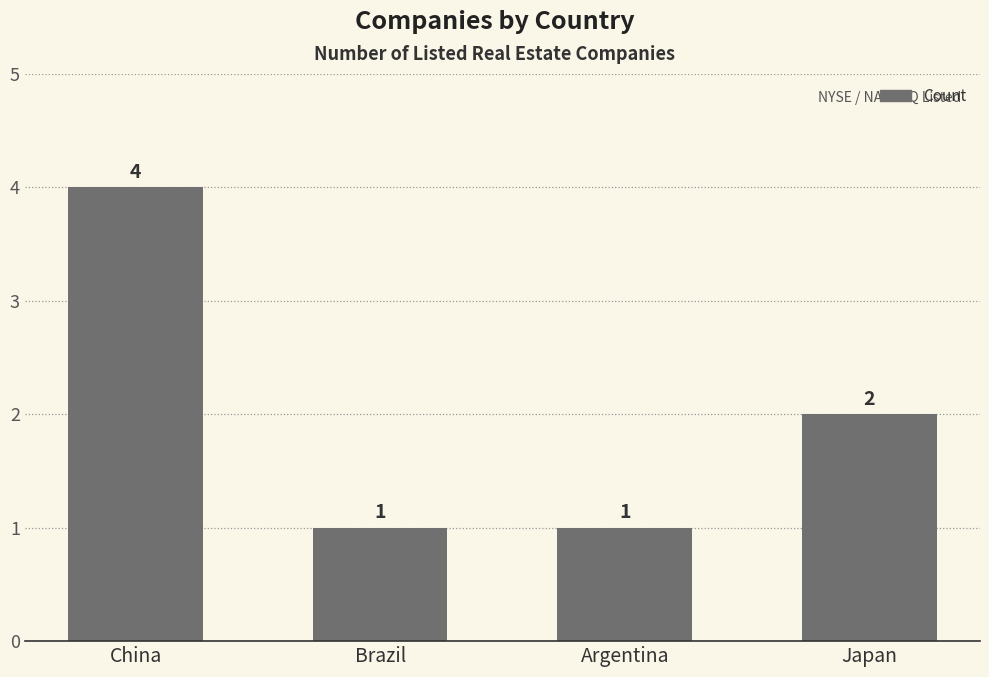

What is the sum of all values?

8